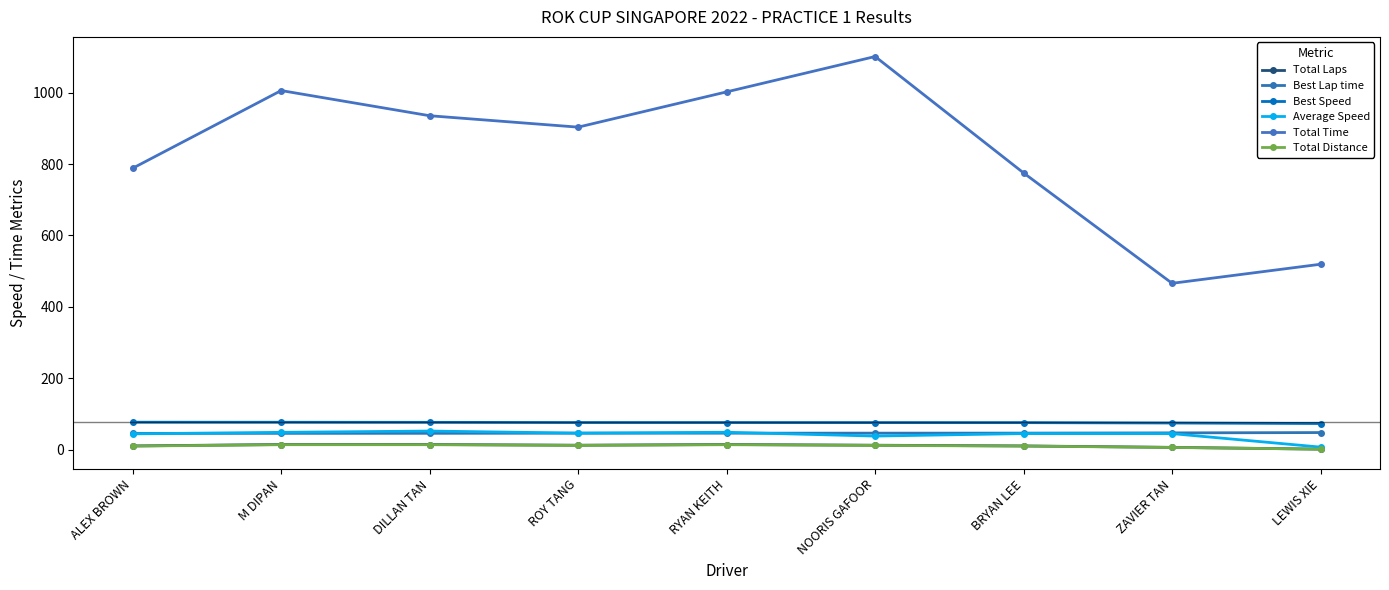

What is the value of the Total Laps point at the 1st from the left?

10.0